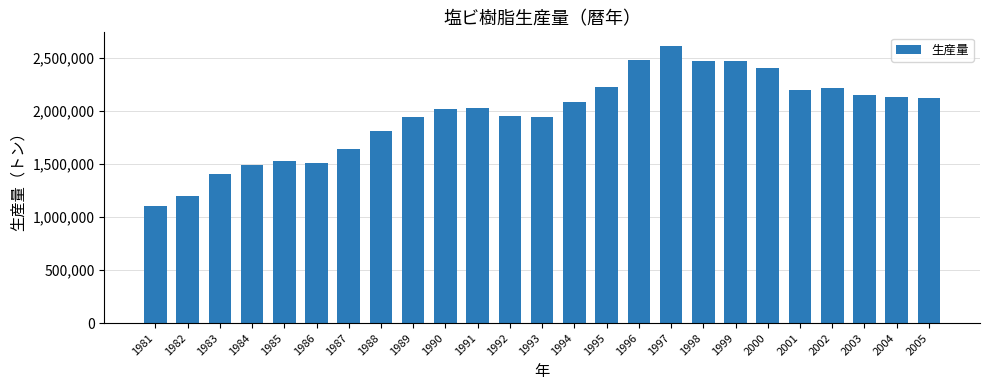

What is the value of the 10th bar from the left?

2015782